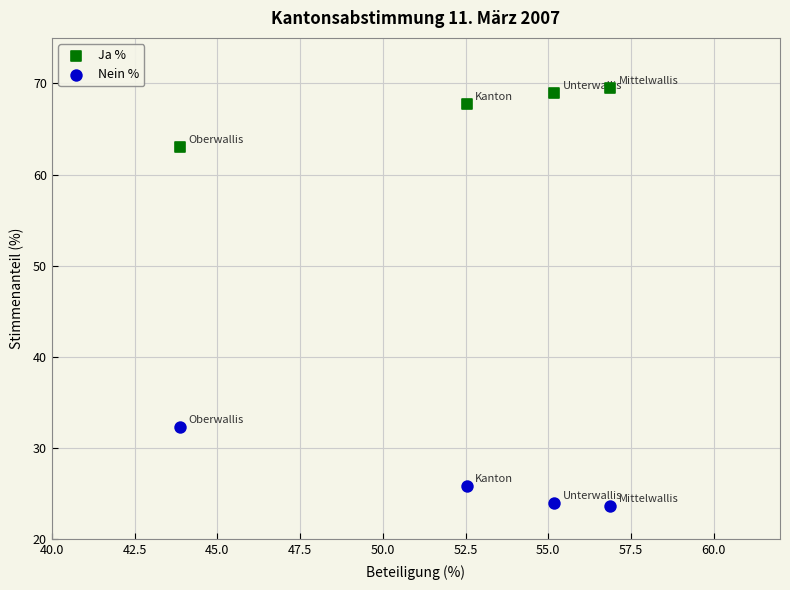

In the Ja % series, what Y value is closest to 66?

67.8